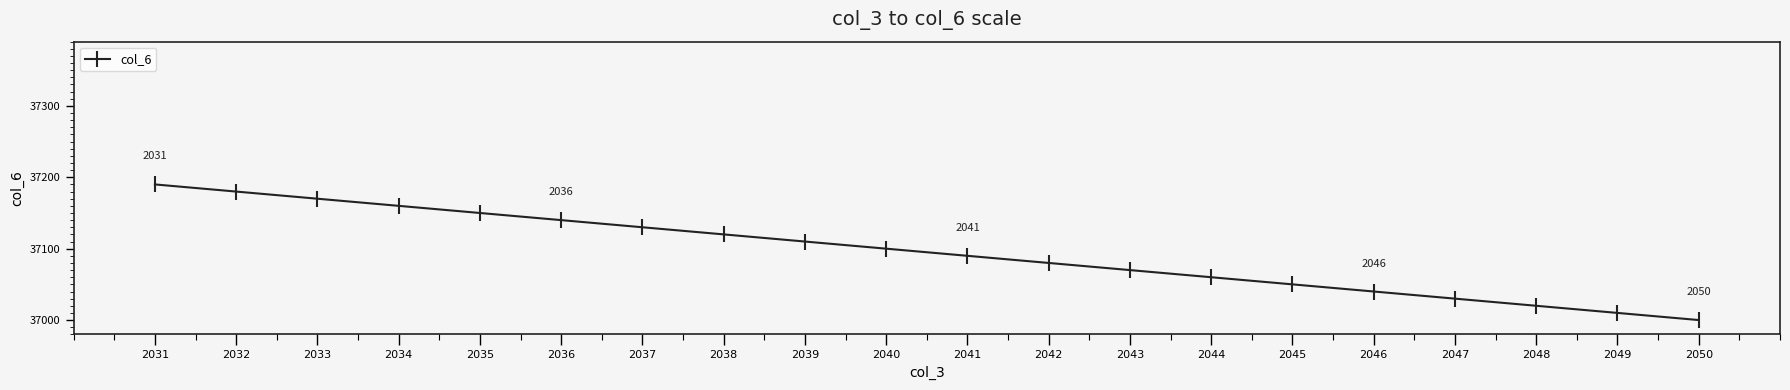

How many lines are shown in the chart?

1